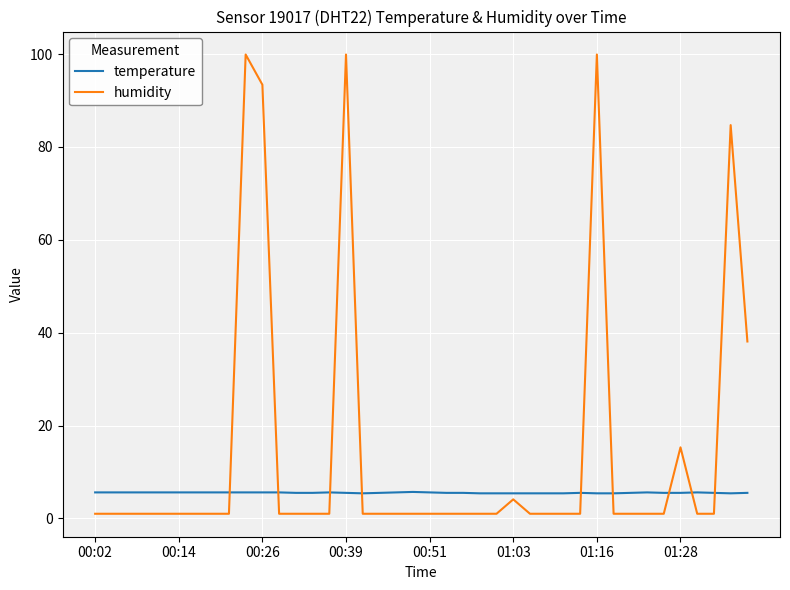

True or false: humidity and temperature intersect in this chart.

True